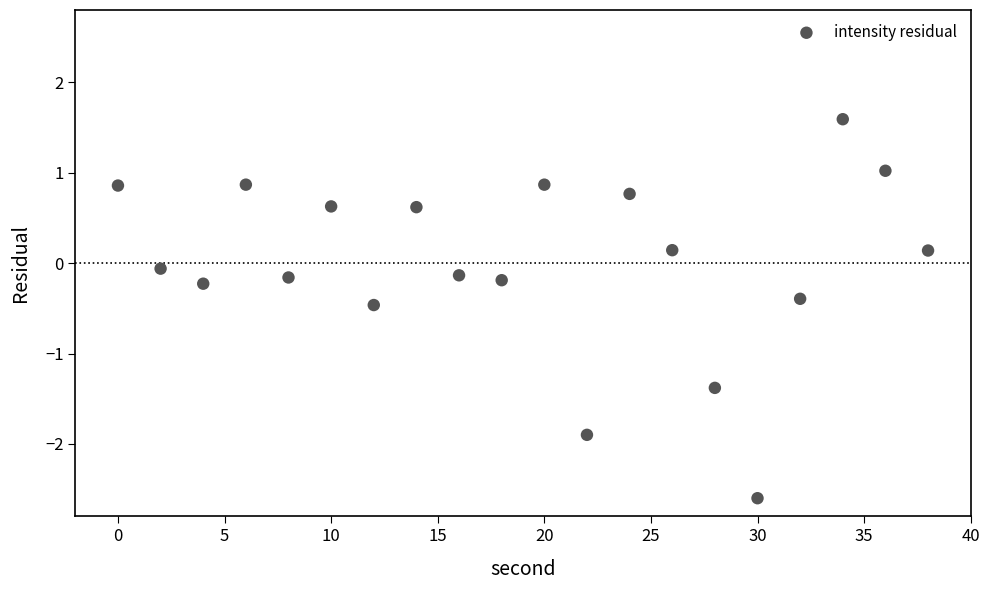

What is the range of X values (max minus min)?

38.0